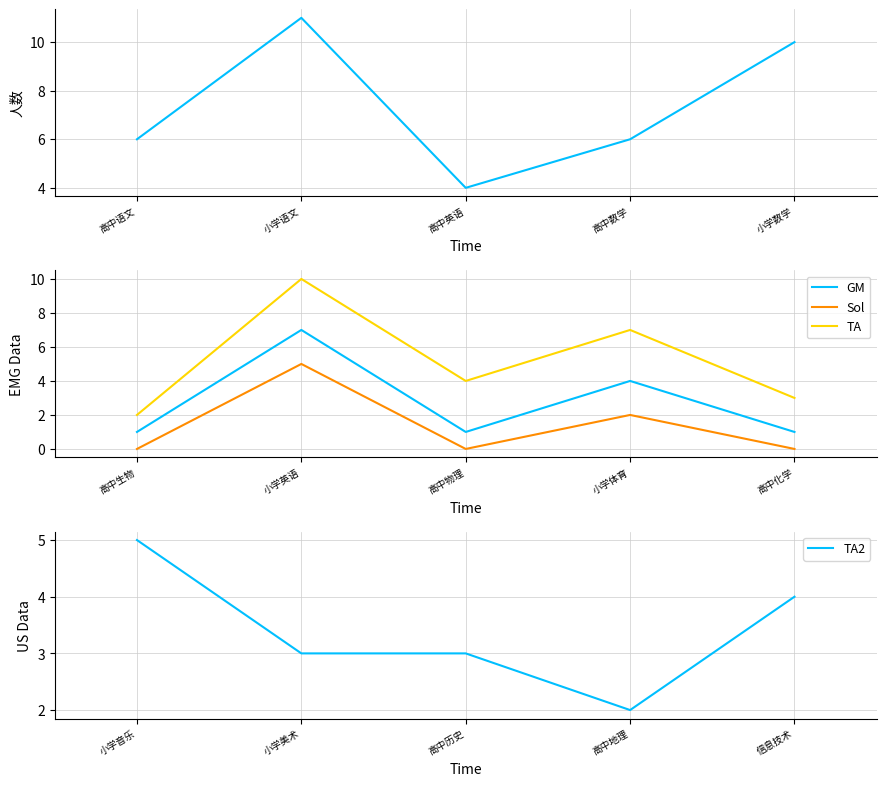

List the series in order of their peak value, lowest first.

Sol, TA2, GM, TA, 岗位人数